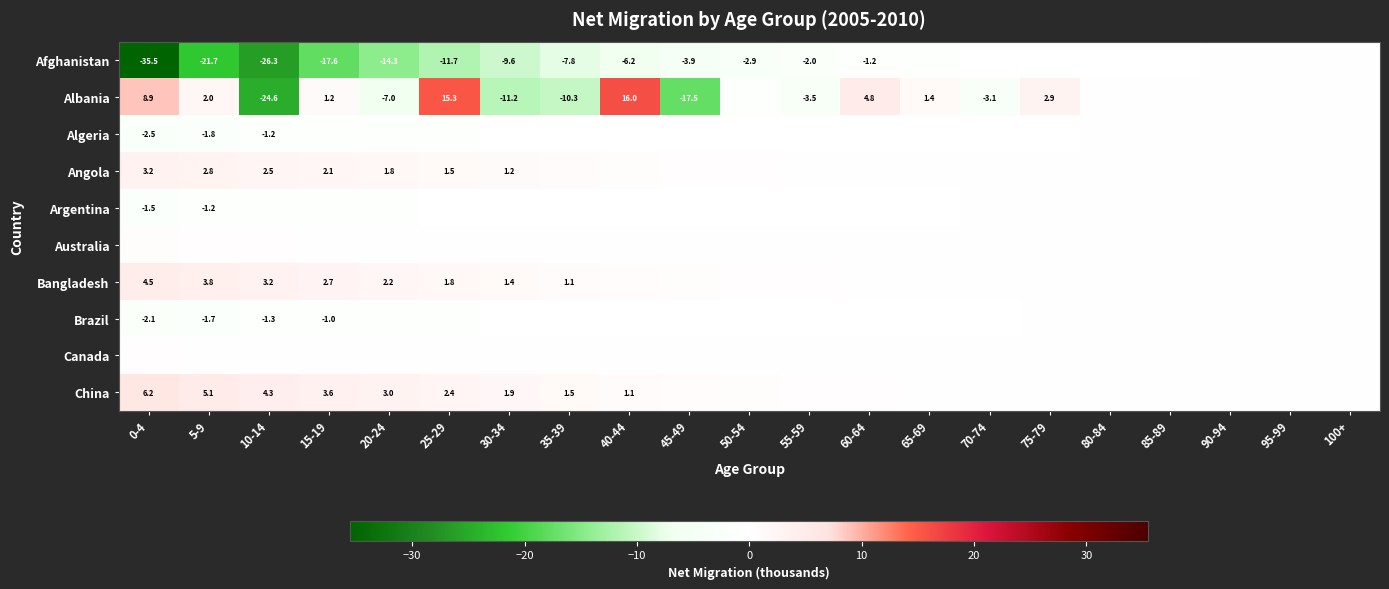

List the series in order of their peak value, highest first.

Albania, China, Bangladesh, Angola, Australia, Canada, Afghanistan, Algeria, Argentina, Brazil